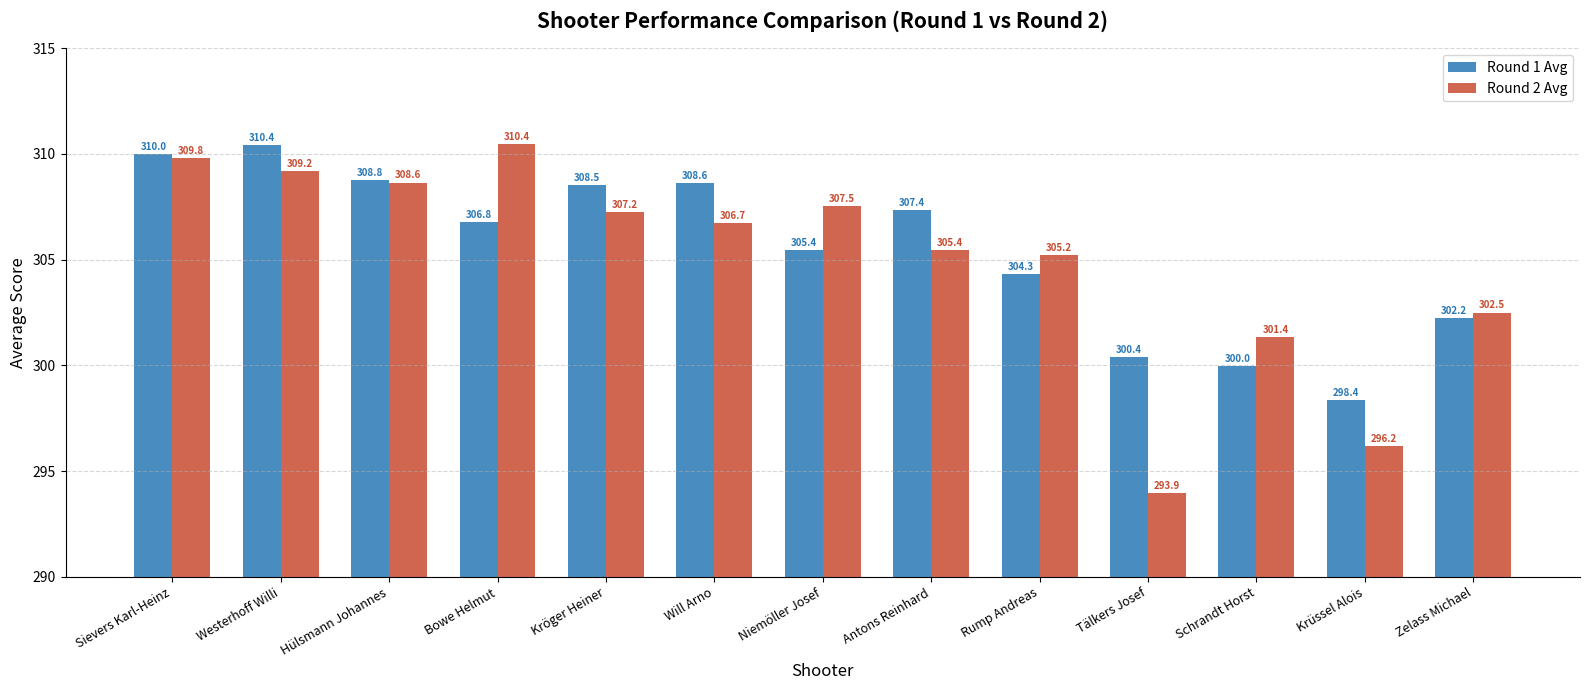

Rank the categories by Round 2 Avg value from highest to lowest.

Bowe Helmut, Sievers Karl-Heinz, Westerhoff Willi, Hülsmann Johannes, Niemöller Josef, Kröger Heiner, Will Arno, Antons Reinhard, Rump Andreas, Zelass Michael, Schrandt Horst, Krüssel Alois, Tälkers Josef